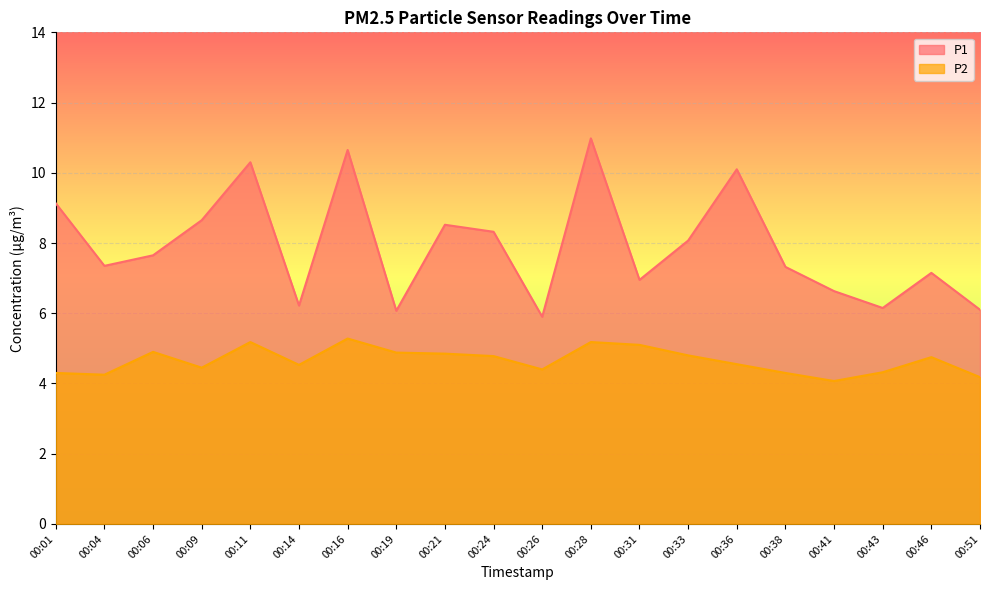

How many data points does each series have?

20